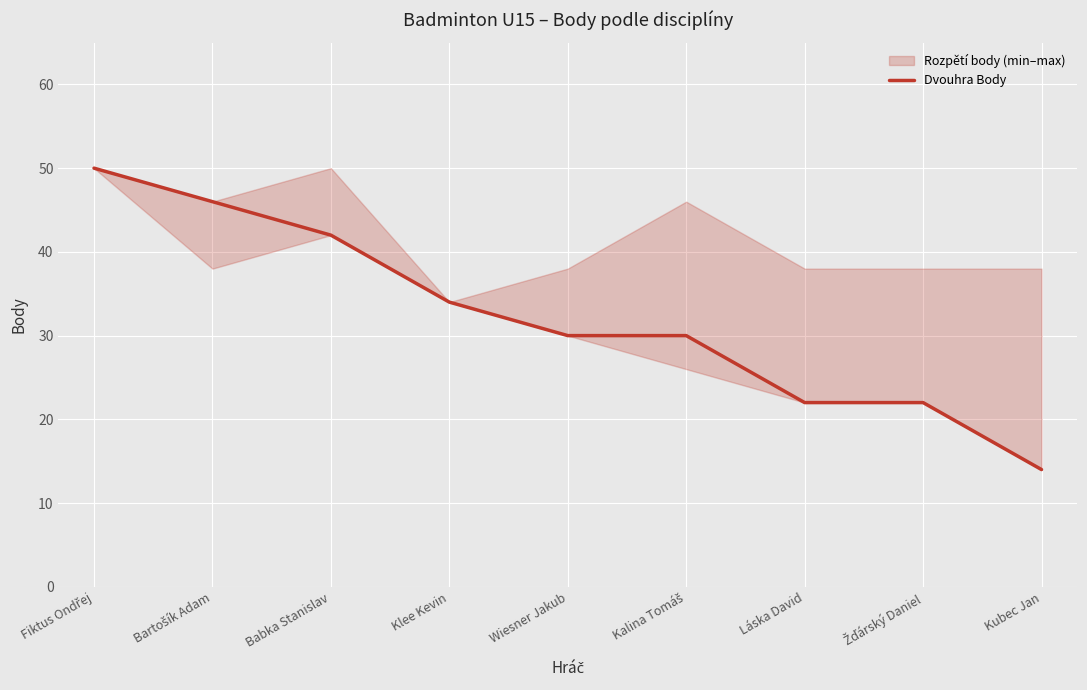

How many data points are above 30?

4